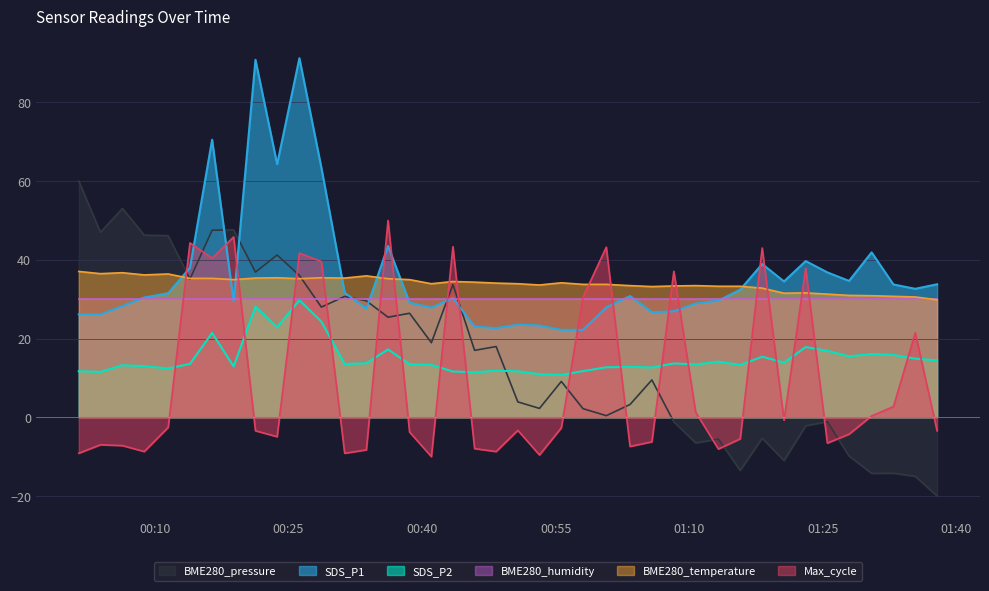

At how many categories does at least one series exceed 38?

18